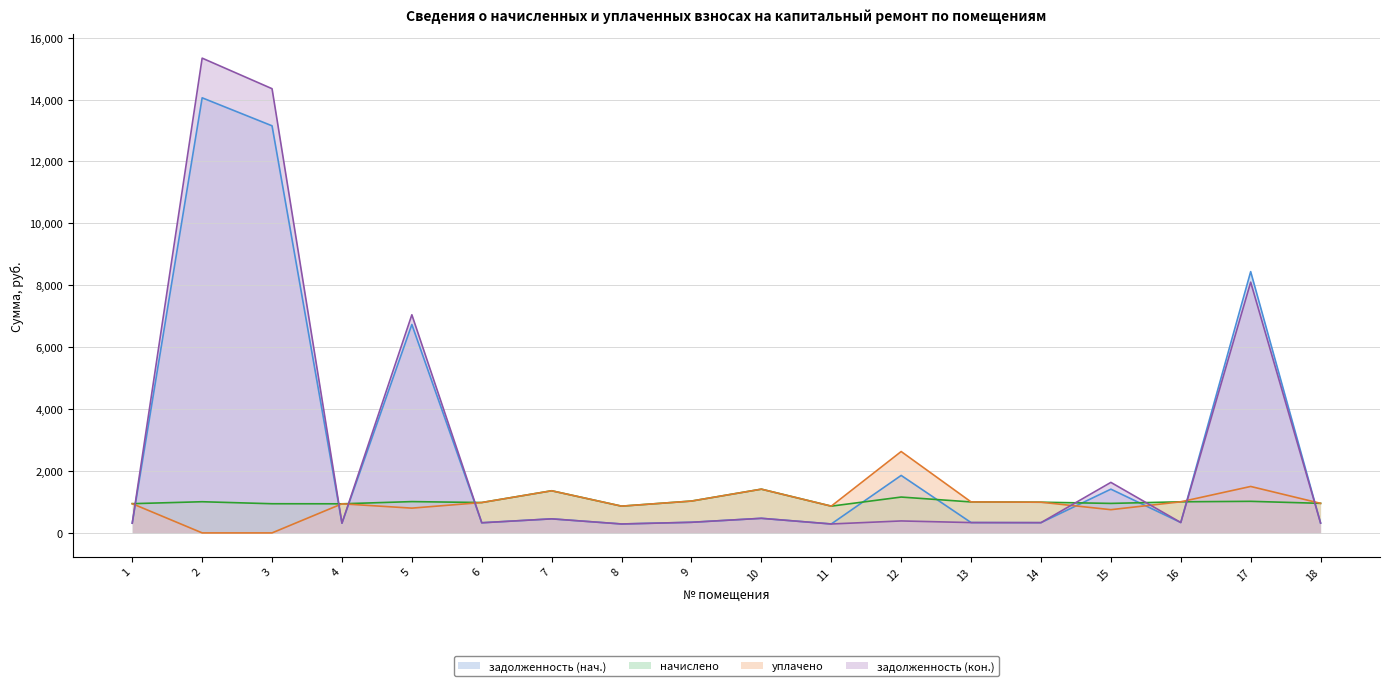

In задолженность (нач.), how many points are higher than both neighbors (excluding endpoints)?

7